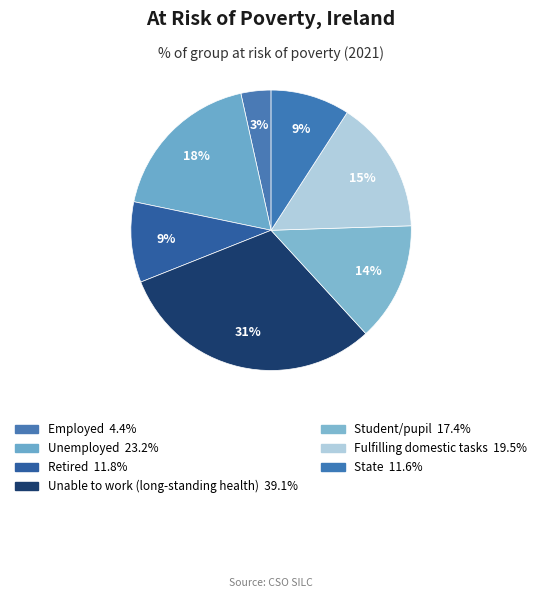

What is the change in value from Employed to Unemployed?

+18.8